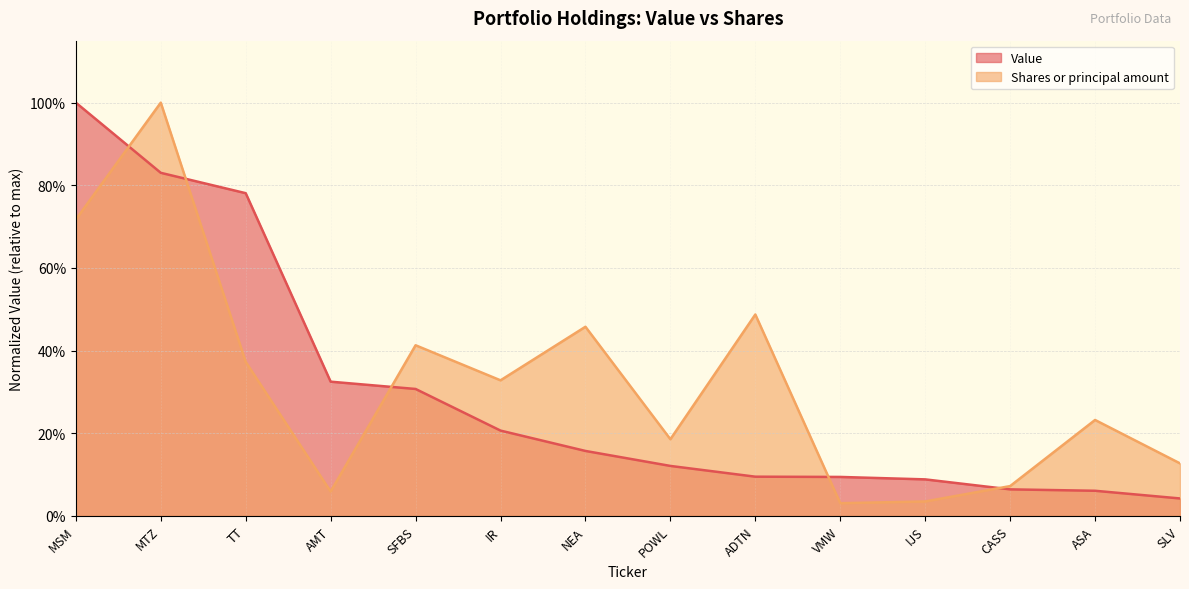

What is the difference between the Value values at ADTN and AMT?

0.2